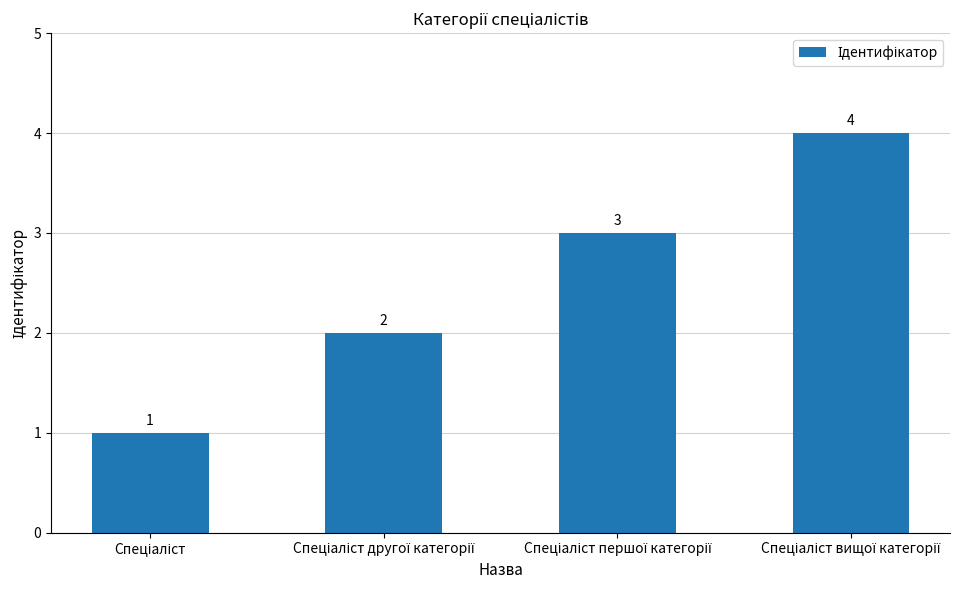

What is the greatest value displayed?

4